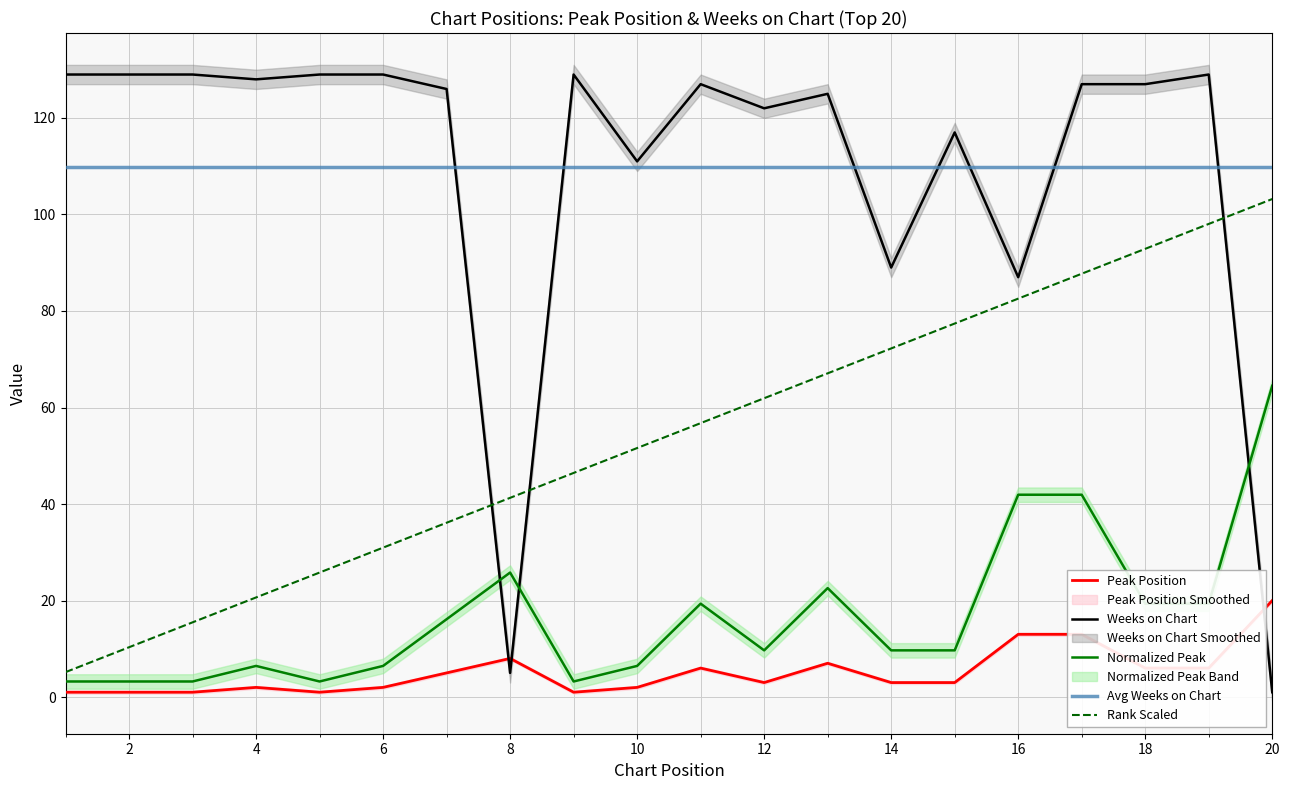

Reading left to right, list all the values displayed in this chart.

Peak Position: 1.0	1.0	1.0	2.0	1.0	2.0	5.0	8.0	1.0	2.0	6.0	3.0	7.0	3.0	3.0	13.0	13.0	6.0	6.0	20.0
Weeks on Chart: 129.0	129.0	129.0	128.0	129.0	129.0	126.0	5.0	129.0	111.0	127.0	122.0	125.0	89.0	117.0	87.0	127.0	127.0	129.0	1.0
Normalized Peak: 3.2	3.2	3.2	6.5	3.2	6.5	16.1	25.8	3.2	6.5	19.3	9.7	22.6	9.7	9.7	41.9	41.9	19.3	19.3	64.5
Avg Weeks on Chart: 109.8	109.8	109.8	109.8	109.8	109.8	109.8	109.8	109.8	109.8	109.8	109.8	109.8	109.8	109.8	109.8	109.8	109.8	109.8	109.8
Rank Scaled: 5.2	10.3	15.5	20.6	25.8	31.0	36.1	41.3	46.4	51.6	56.8	61.9	67.1	72.2	77.4	82.6	87.7	92.9	98.0	103.2